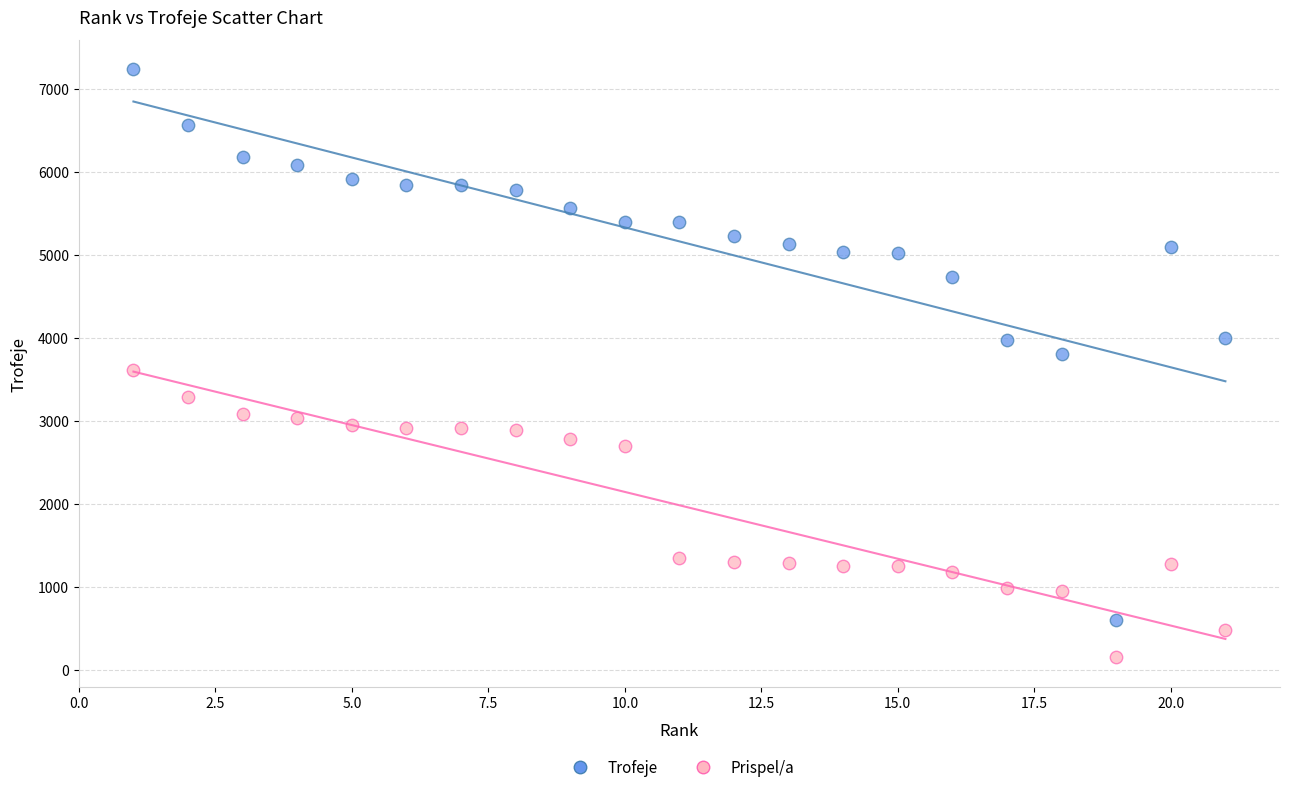

Which series reaches the maximum Y coordinate?

Trofeje